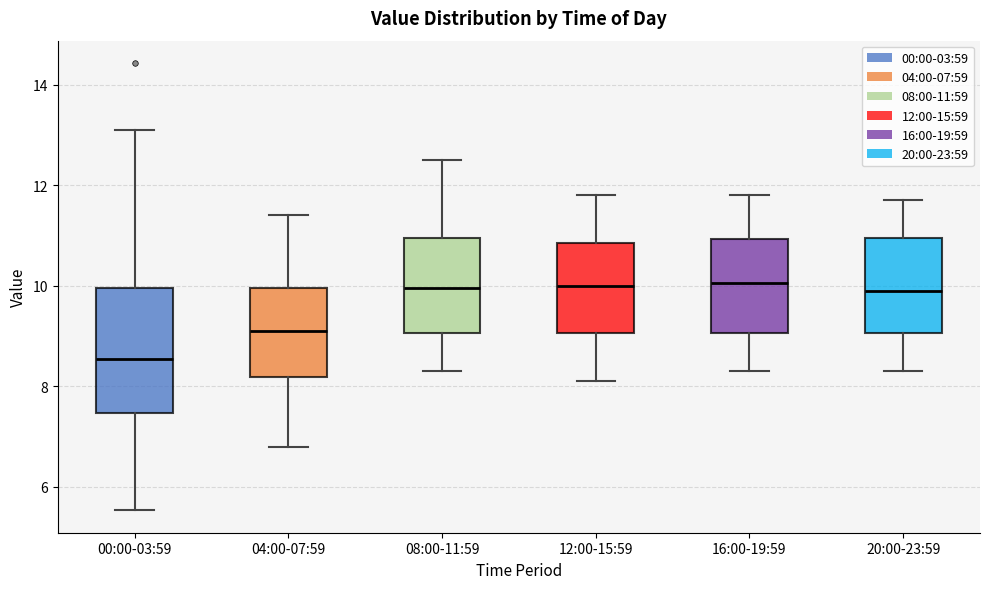

Reading left to right, transcribe this box plot: for each box, give where its median line is, the range the box spans, and where its two whiskers end, as read against the y-axis. The values are not printed on the chart, so give them approximately, as read against the axis.

00:00-03:59: median 8.6, box 7.4 to 10.0, whiskers 5.6 to 13.2
04:00-07:59: median 9.2, box 8.2 to 10.0, whiskers 6.8 to 11.4
08:00-11:59: median 10.0, box 9.0 to 11.0, whiskers 8.4 to 12.6
12:00-15:59: median 10.0, box 9.0 to 10.8, whiskers 8.2 to 11.8
16:00-19:59: median 10.0, box 9.0 to 11.0, whiskers 8.4 to 11.8
20:00-23:59: median 10.0, box 9.0 to 11.0, whiskers 8.4 to 11.8